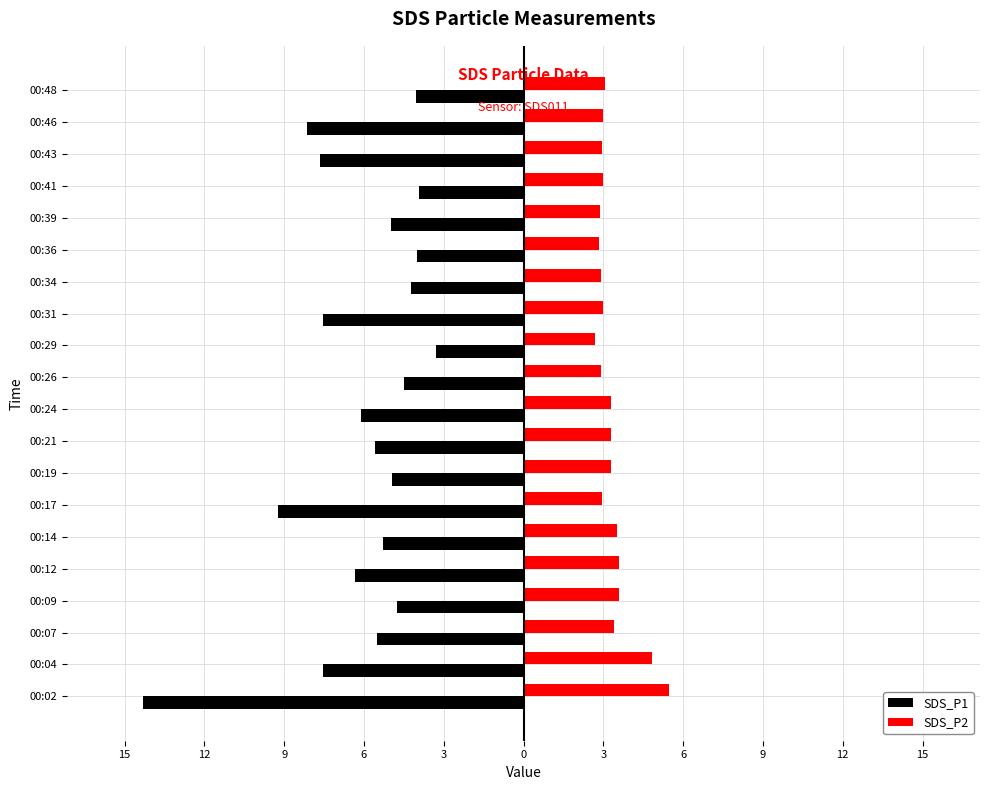

What is the difference between the second highest and second lowest values in the SDS_P2 series?

2.0